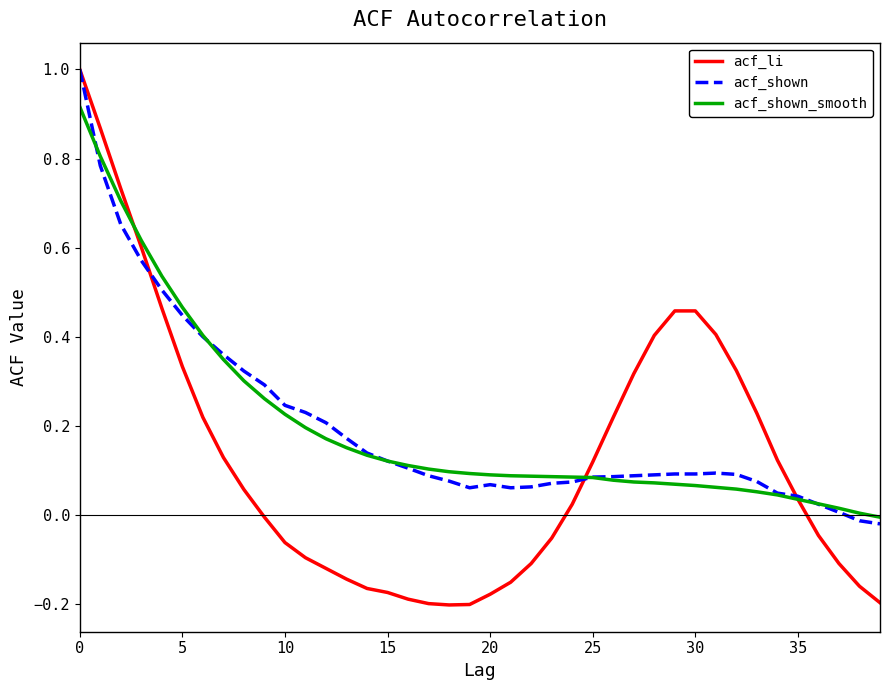

What is the maximum value shown in the chart?

1.0